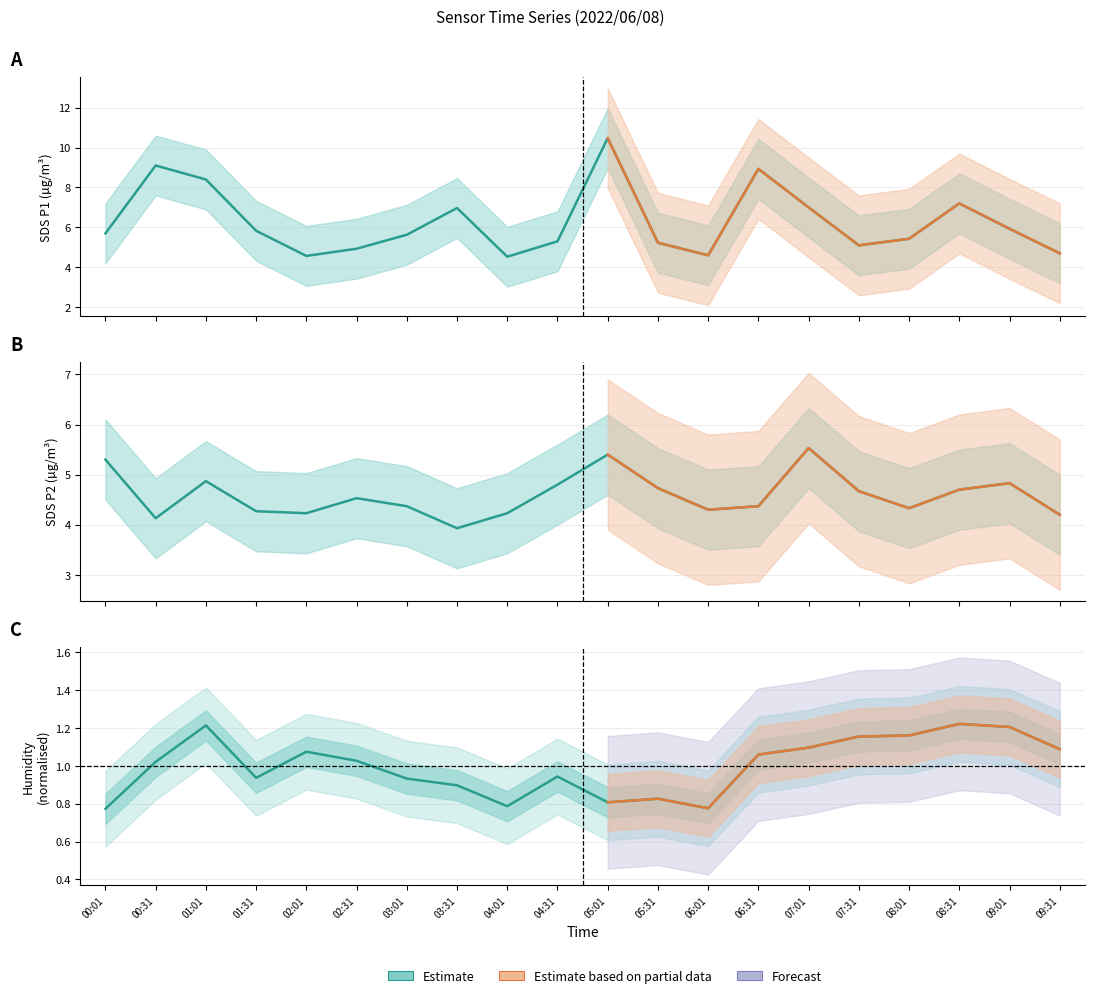

True or false: SDS_P2 has a value of 4.7 at 08:31.

True